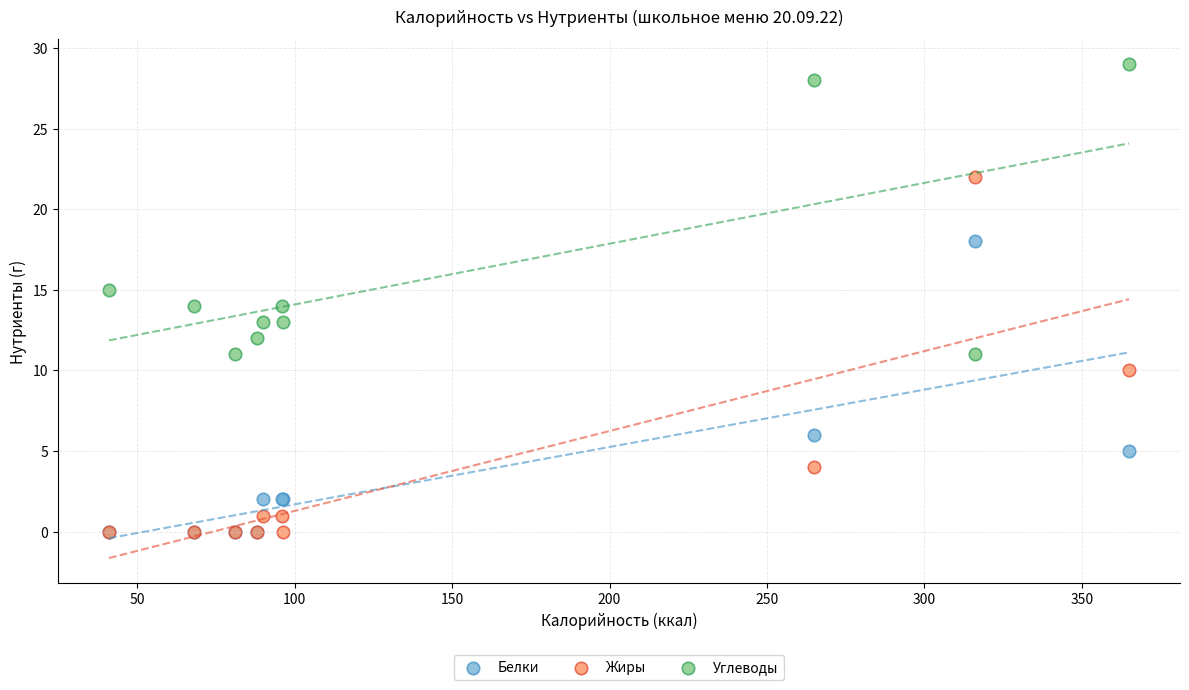

In the Белки series, what Y value is closest to 9?

6